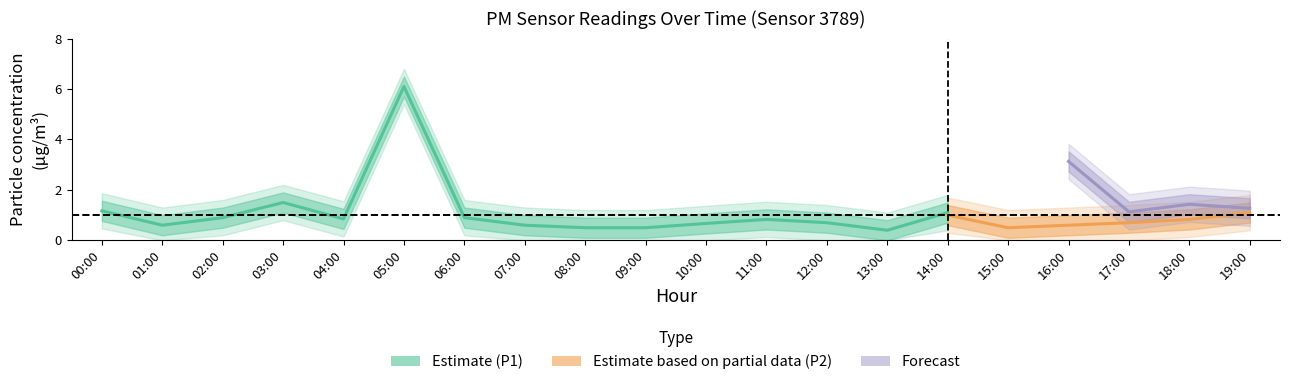

Is it true that P1 equals 1.6 at 06:00?

False